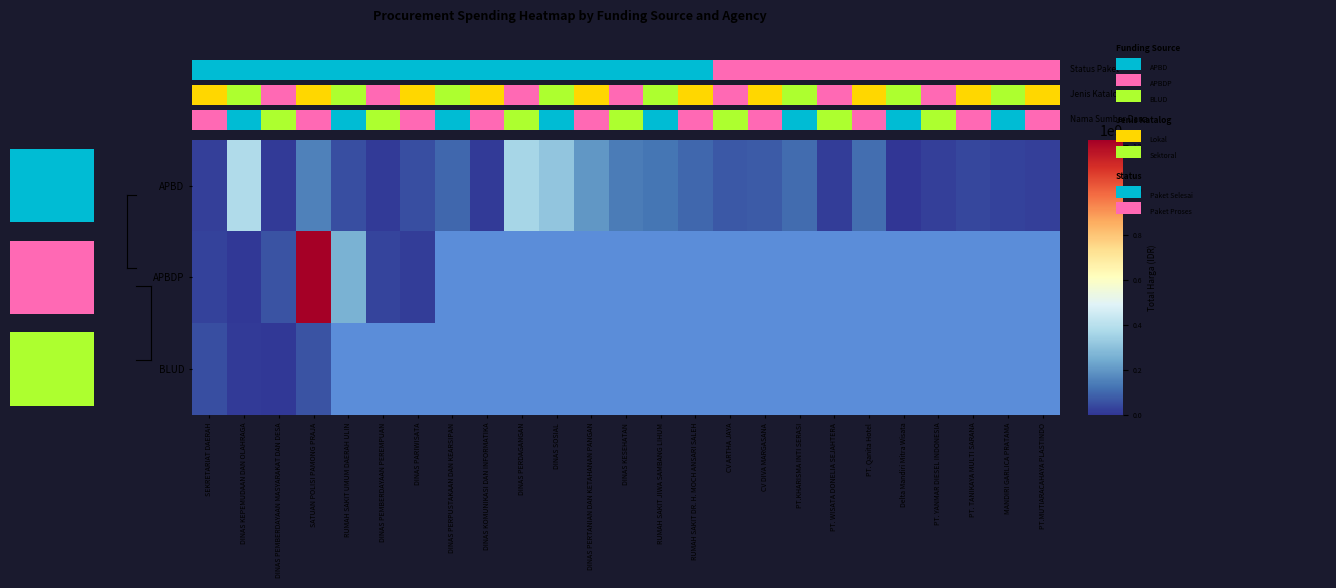

The APBD series shows 11100000.0 at DINAS KOMUNIKASI DAN INFORMATIKA. True or false?

True